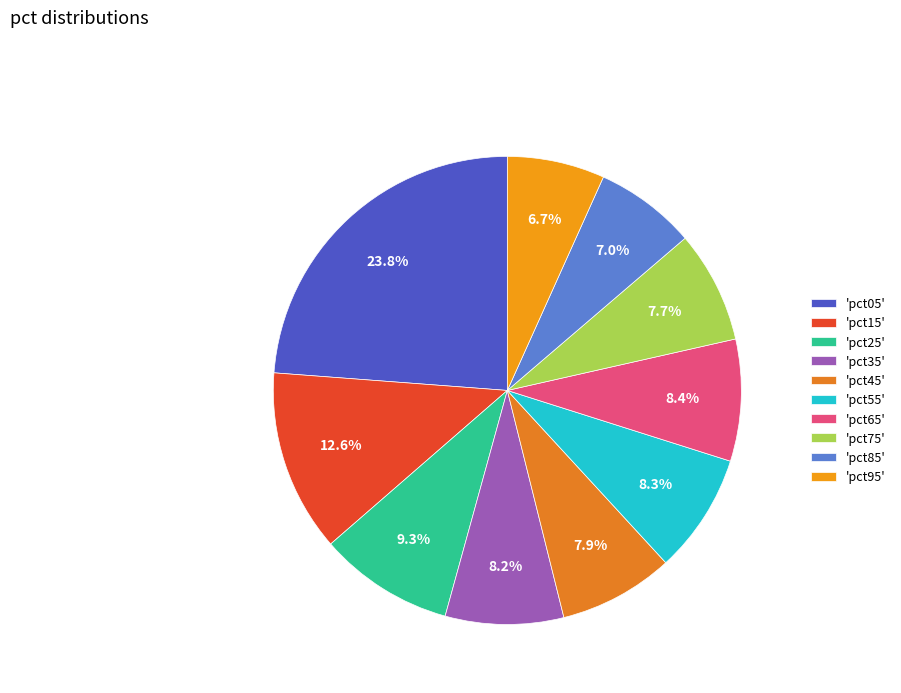

How many slices are in this pie chart?

10